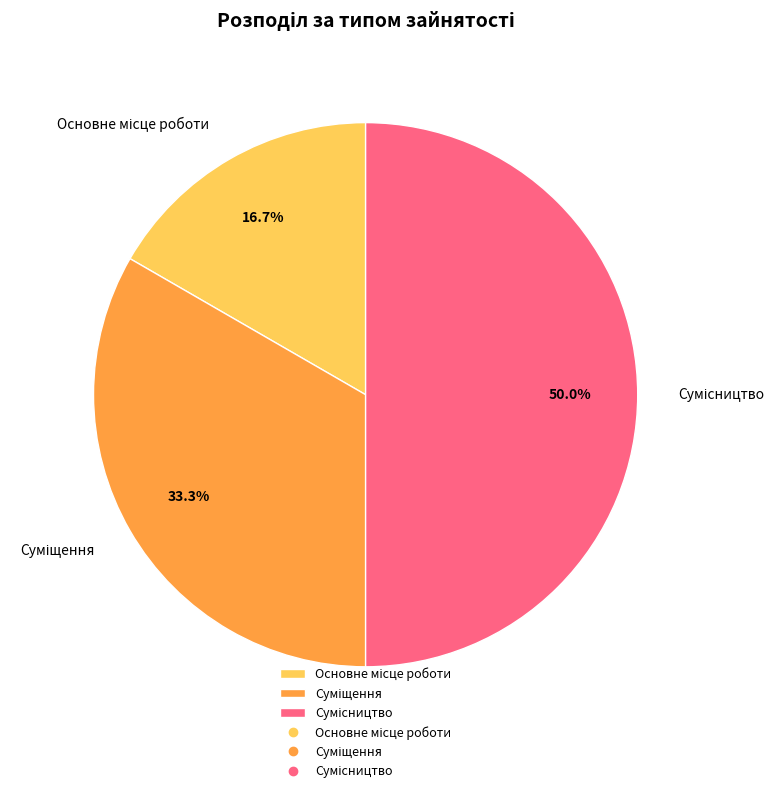

Between Сумісництво and Основне місце роботи, which is larger?

Сумісництво